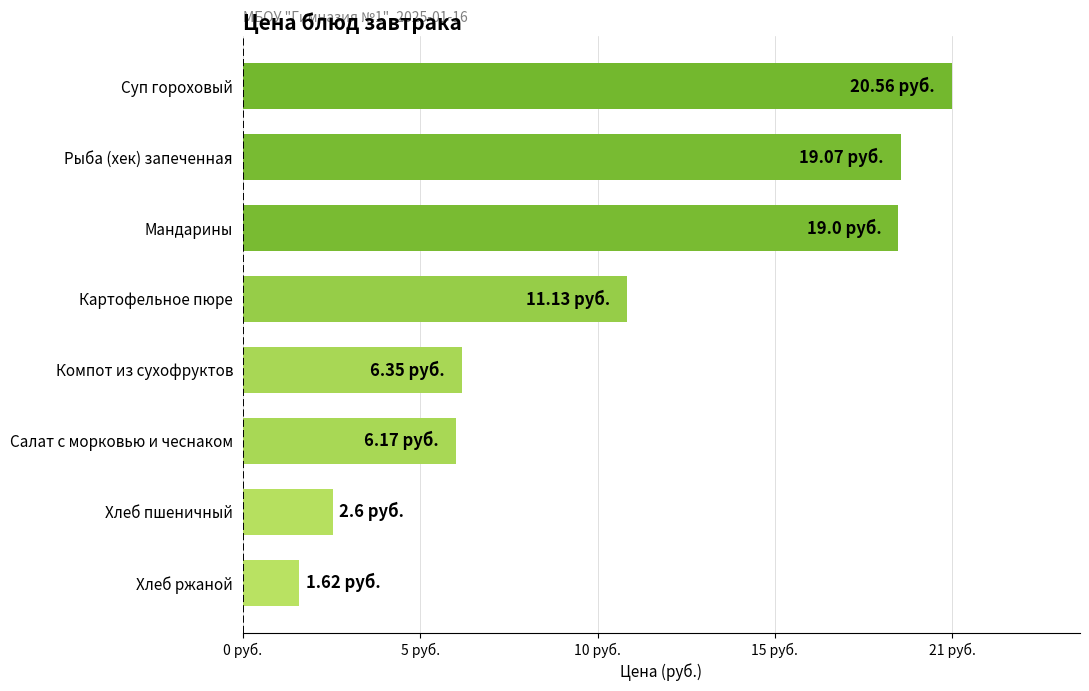

Are the bars horizontal?

Yes